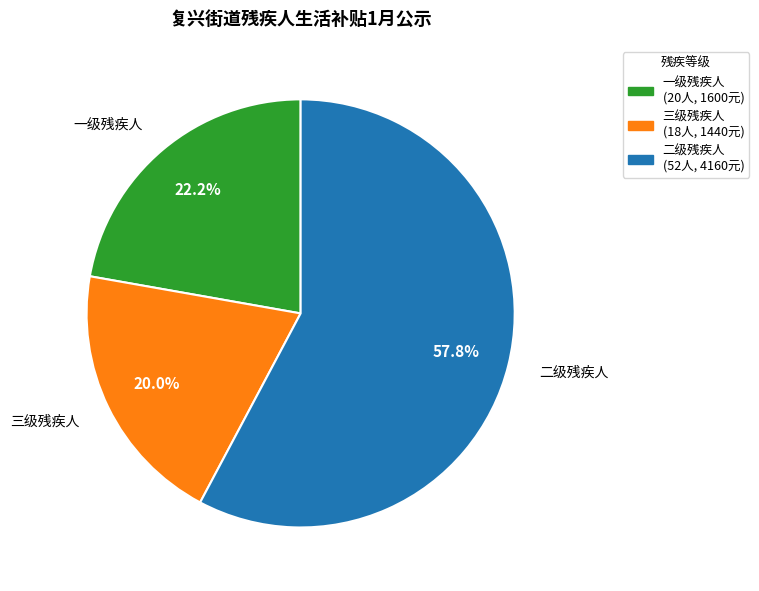

To the nearest percent, what percentage of the pie is 三级残疾人?

20%